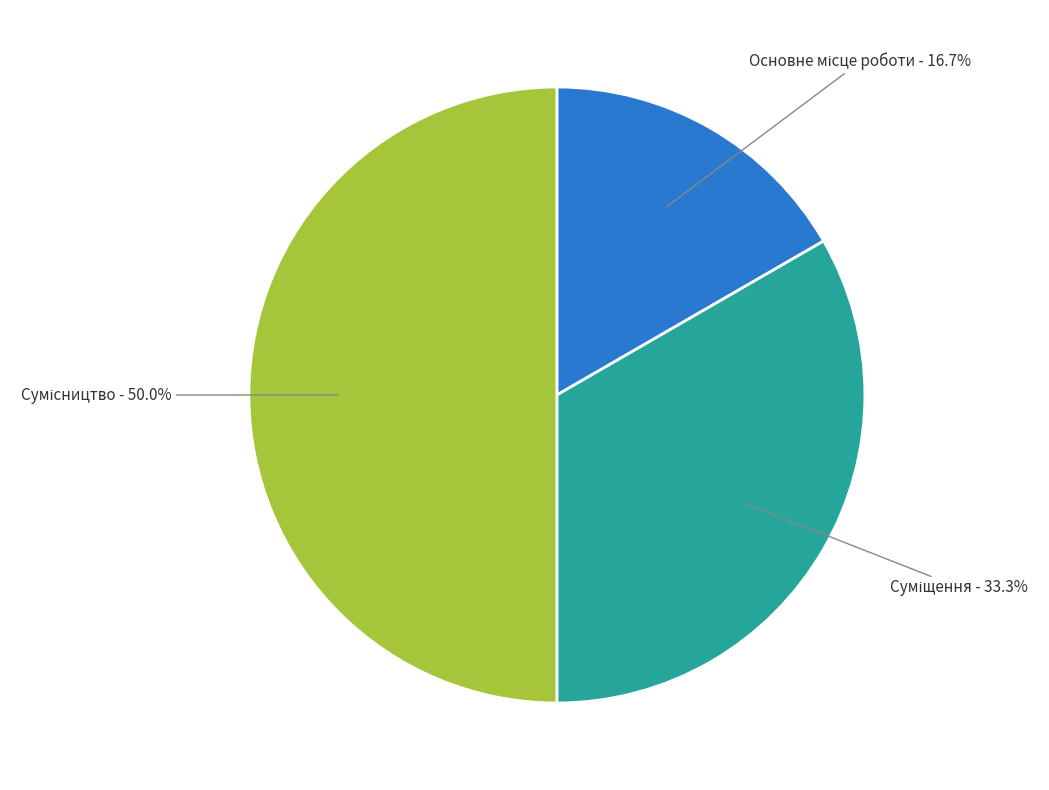

How many slices are in this pie chart?

3